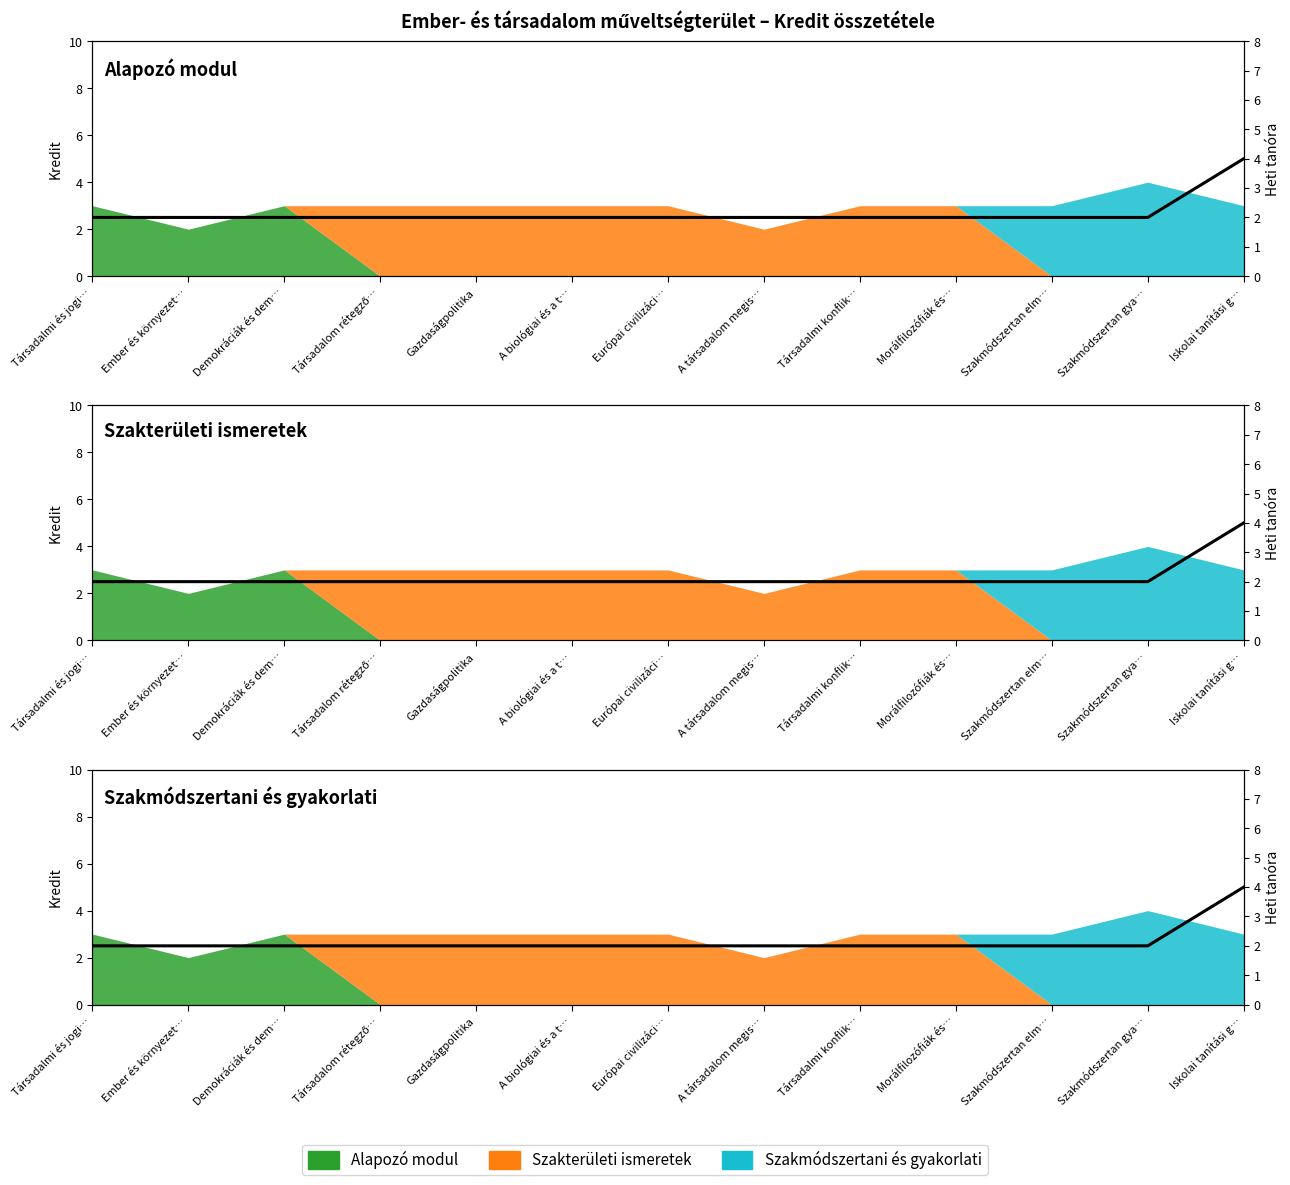

What position from the left is Szakmódszertan elm…?

11